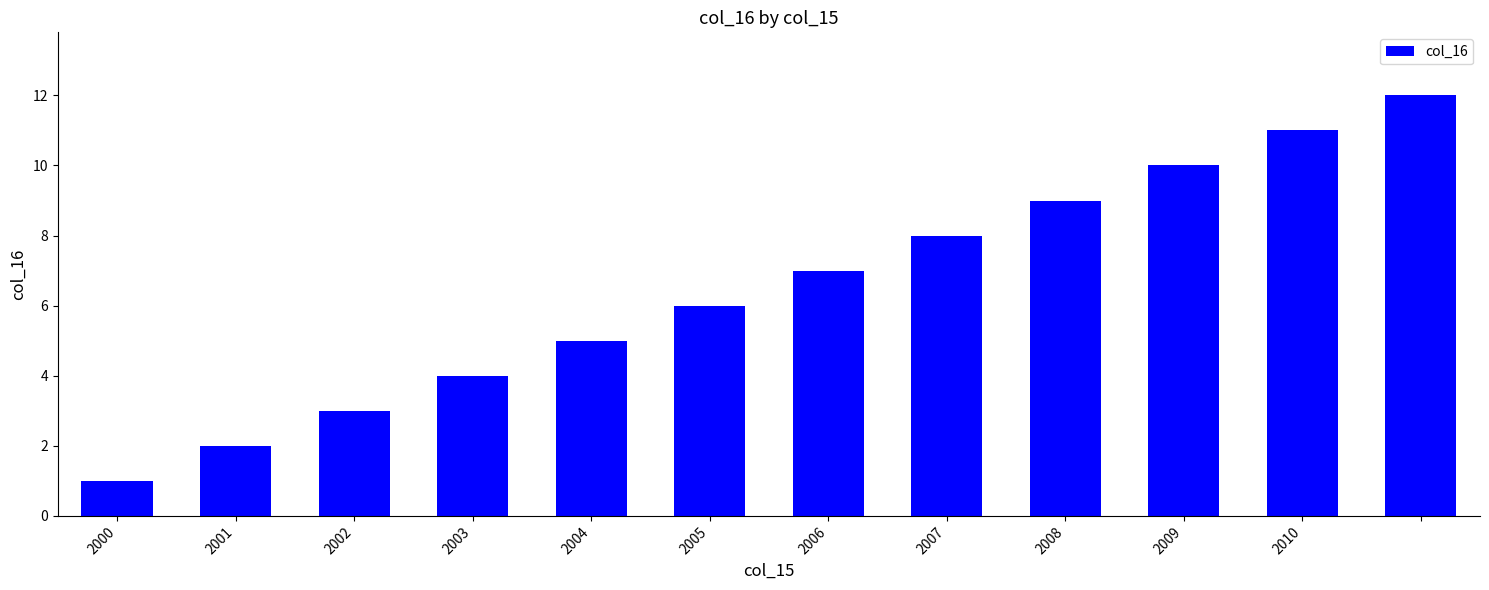

What is the maximum value shown in the chart?

12